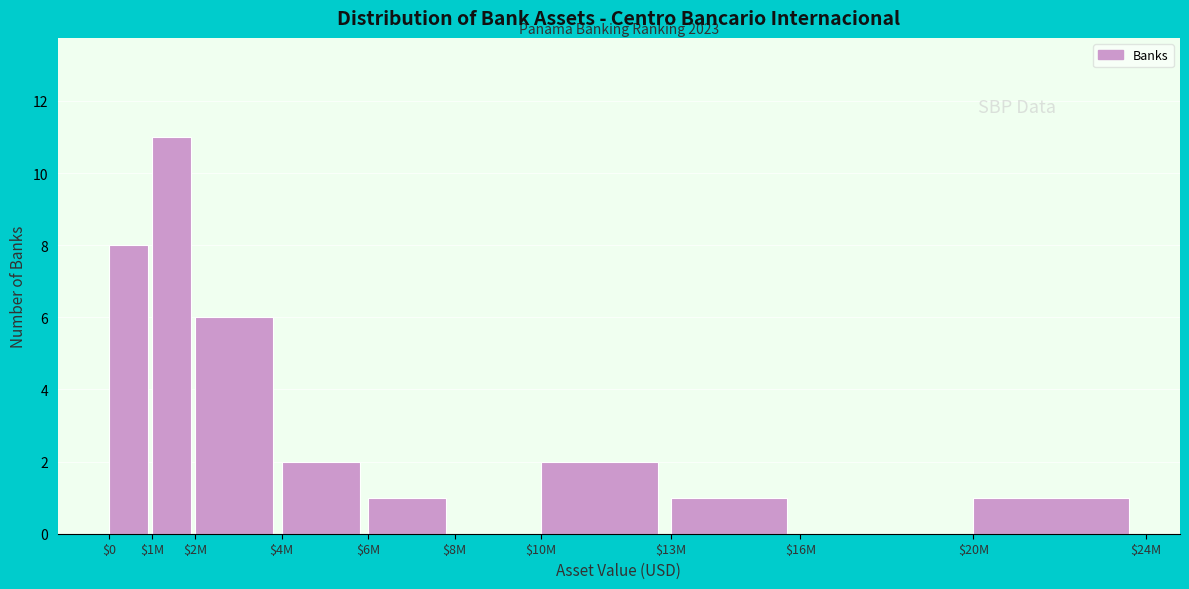

Which category has the highest value across all series?

$1M